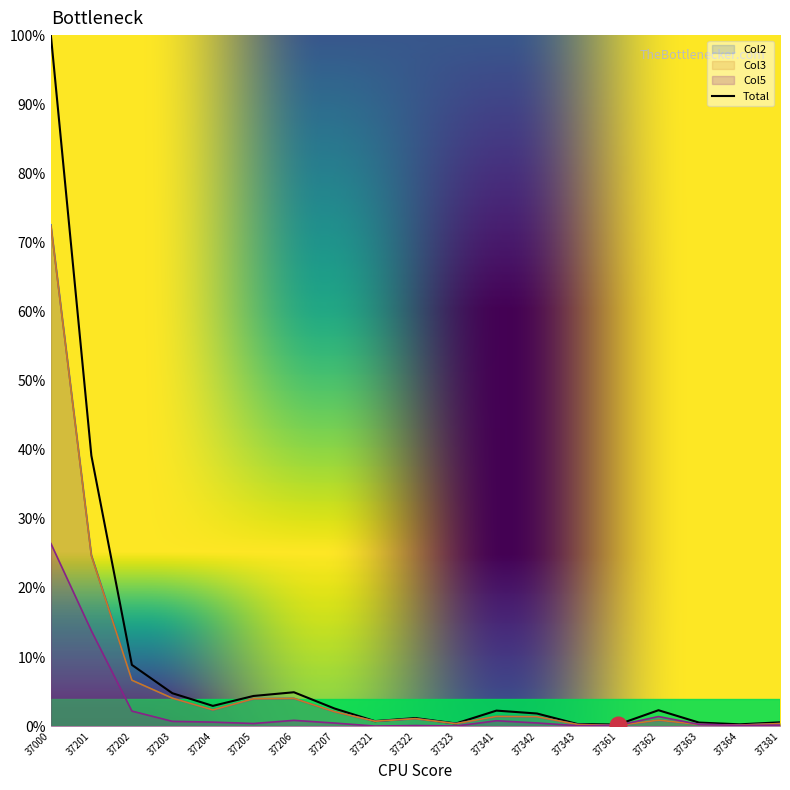

What is the highest value of the Col3 series?

72.4